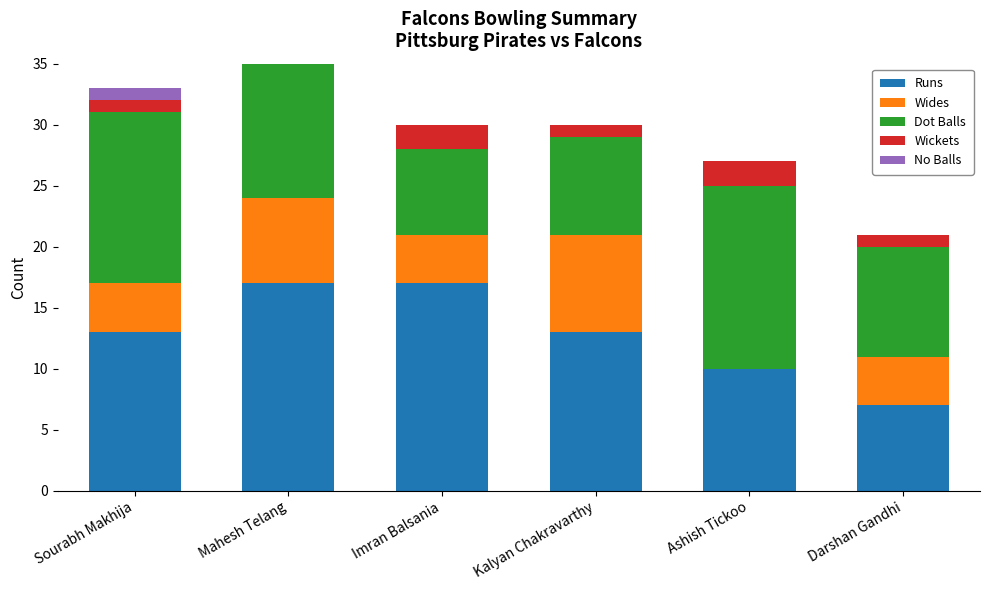

At how many categories does at least one series exceed 10?

5